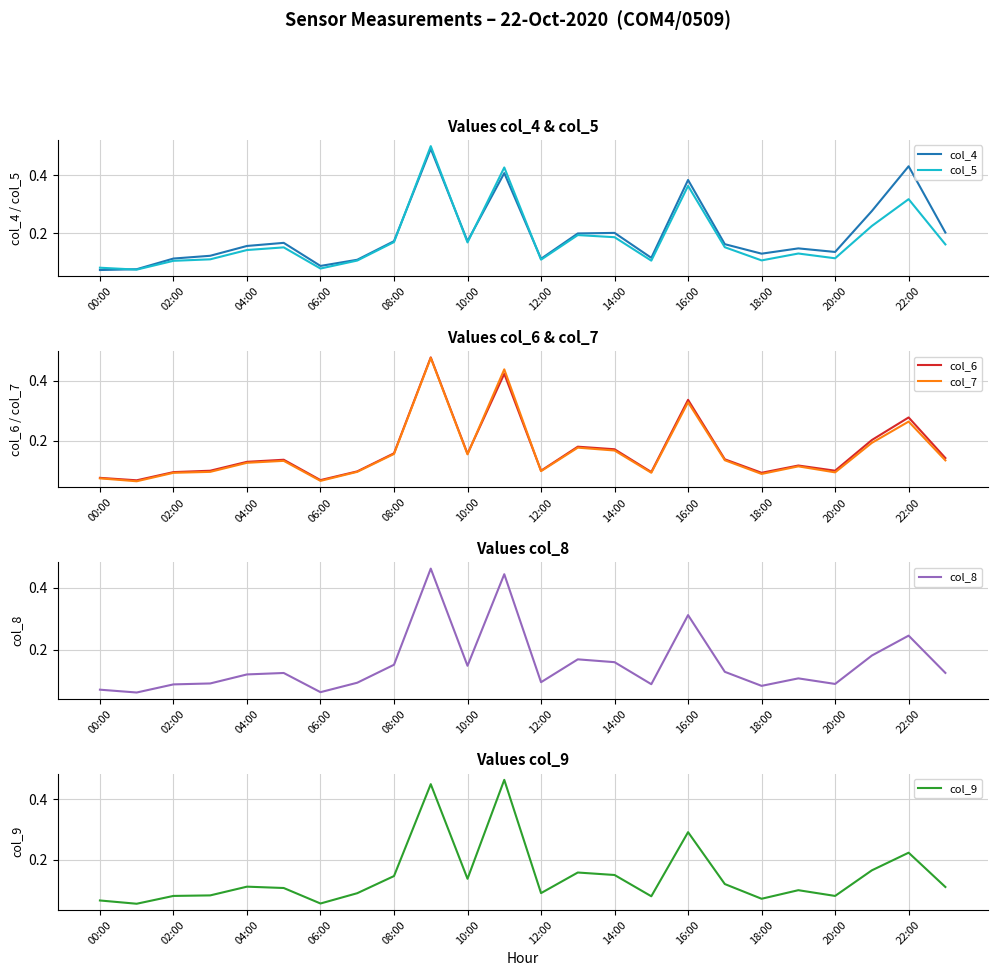

Reading left to right, list all the values displayed in this chart.

col_4: 0.1	0.1	0.1	0.1	0.2	0.2	0.1	0.1	0.2	0.5	0.2	0.4	0.1	0.2	0.2	0.1	0.4	0.2	0.1	0.1	0.1	0.3	0.4	0.2
col_5: 0.1	0.1	0.1	0.1	0.1	0.2	0.1	0.1	0.2	0.5	0.2	0.4	0.1	0.2	0.2	0.1	0.4	0.2	0.1	0.1	0.1	0.2	0.3	0.2
col_6: 0.1	0.1	0.1	0.1	0.1	0.1	0.1	0.1	0.2	0.5	0.2	0.4	0.1	0.2	0.2	0.1	0.3	0.1	0.1	0.1	0.1	0.2	0.3	0.1
col_7: 0.1	0.1	0.1	0.1	0.1	0.1	0.1	0.1	0.2	0.5	0.2	0.4	0.1	0.2	0.2	0.1	0.3	0.1	0.1	0.1	0.1	0.2	0.3	0.1
col_8: 0.1	0.1	0.1	0.1	0.1	0.1	0.1	0.1	0.2	0.5	0.1	0.4	0.1	0.2	0.2	0.1	0.3	0.1	0.1	0.1	0.1	0.2	0.2	0.1
col_9: 0.1	0.1	0.1	0.1	0.1	0.1	0.1	0.1	0.1	0.4	0.1	0.5	0.1	0.2	0.2	0.1	0.3	0.1	0.1	0.1	0.1	0.2	0.2	0.1